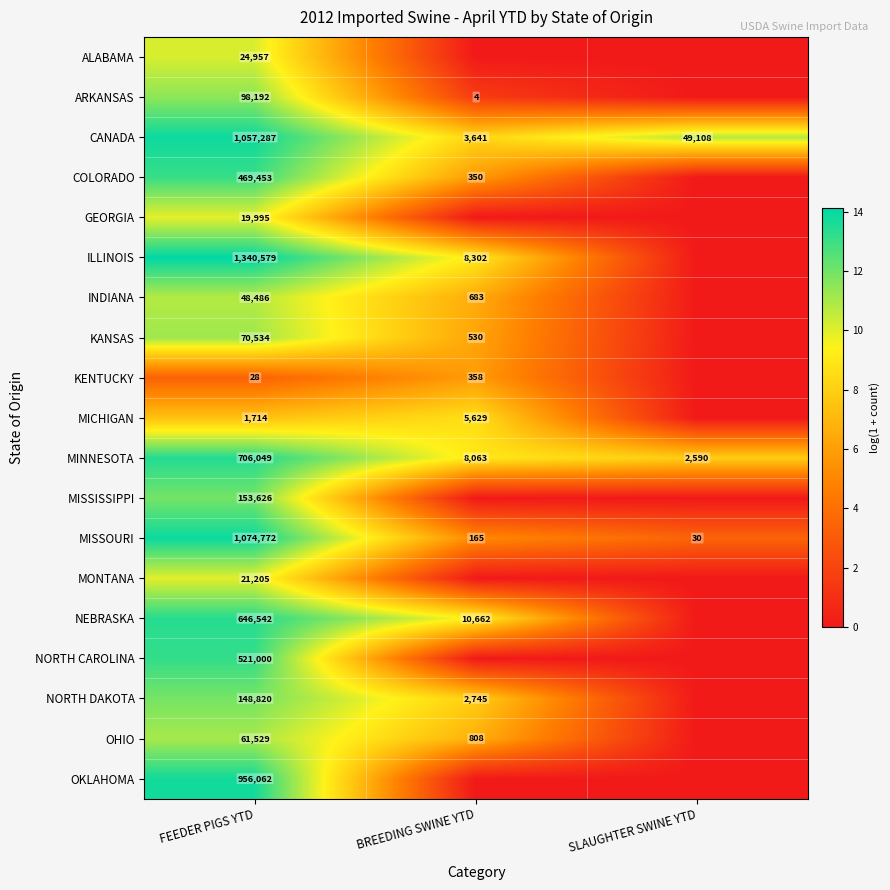

Is the value of KENTUCKY at SLAUGHTER SWINE YTD greater than the value of OKLAHOMA at BREEDING SWINE YTD?

No